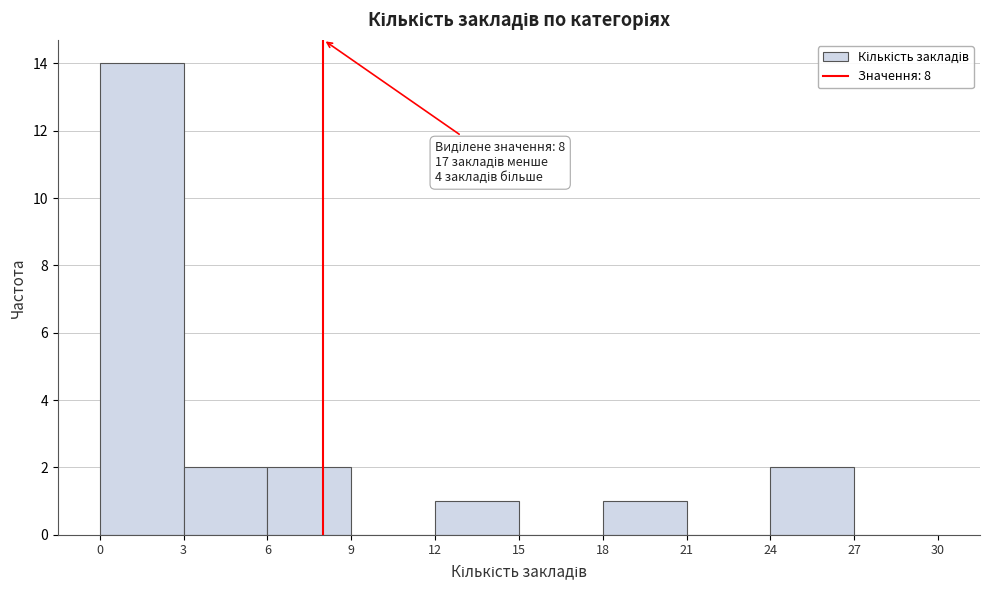

Over which range of the x-axis is the bar tallest?

0 to 3